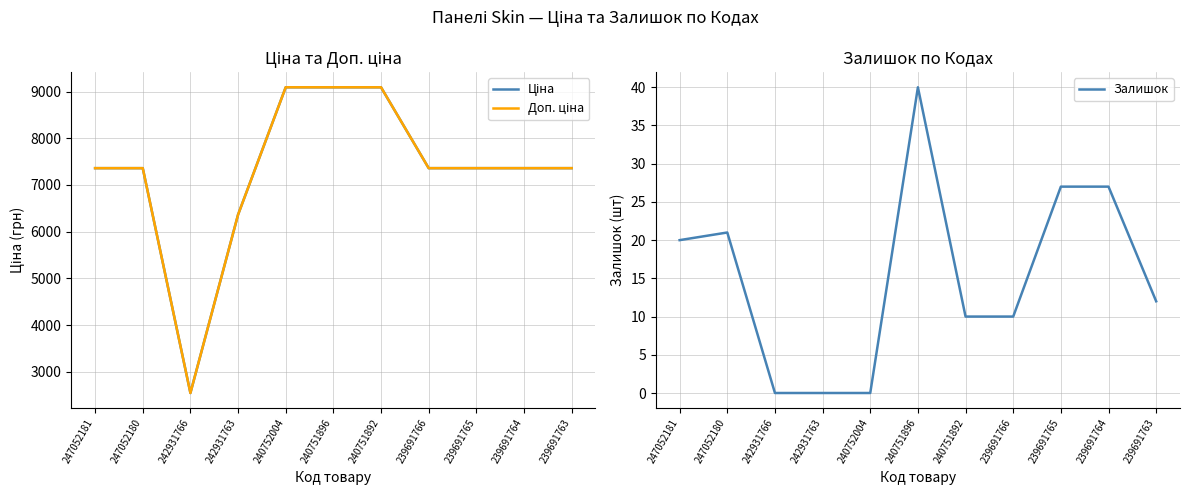

Reading right to left, list all the values displayed in this chart.

Ціна: 239691763=7360.2	239691764=7360.2	239691765=7360.2	239691766=7360.2	240751892=9092.0	240751896=9092.0	240752004=9092.0	242931763=6364.4	242931766=2545.8	247052180=7360.2	247052181=7360.2
Доп. ціна: 239691763=7360.2	239691764=7360.2	239691765=7360.2	239691766=7360.2	240751892=9092.0	240751896=9092.0	240752004=9092.0	242931763=6364.4	242931766=2546.0	247052180=7360.2	247052181=7360.2
Залишок: 239691763=12.0	239691764=27.0	239691765=27.0	239691766=10.0	240751892=10.0	240751896=40.0	240752004=0.0	242931763=0.0	242931766=0.0	247052180=21.0	247052181=20.0